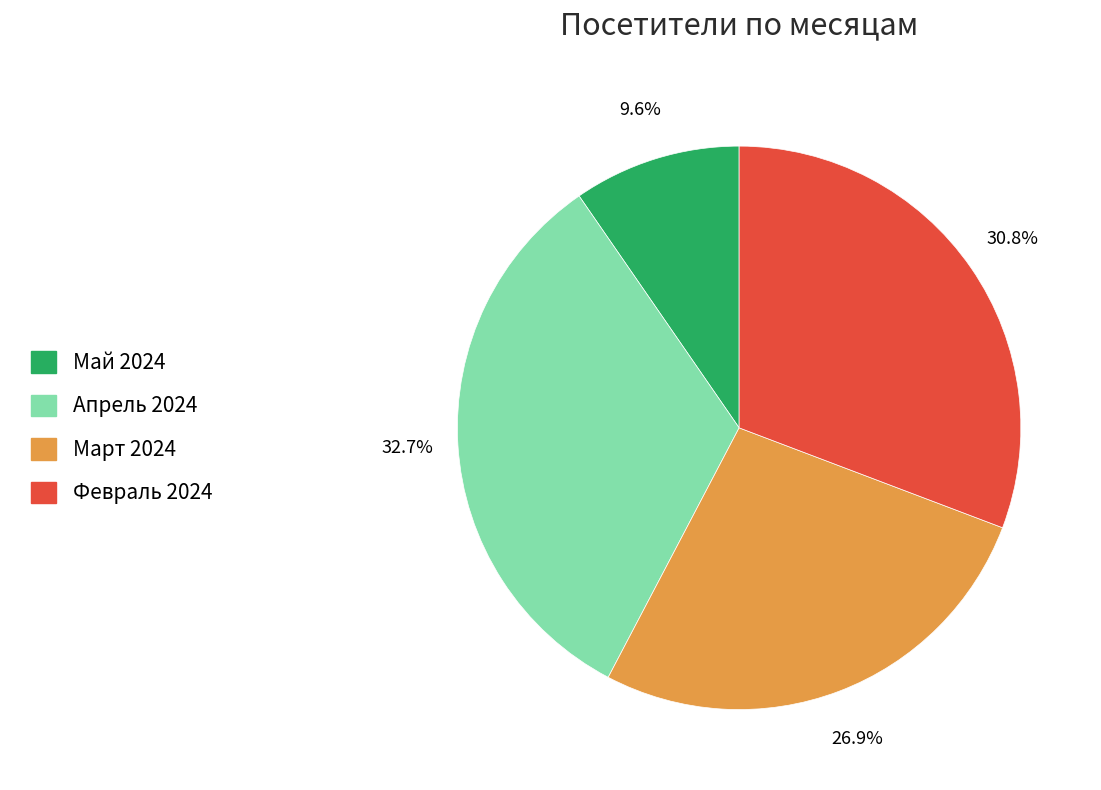

Does any single category account for the majority?

No